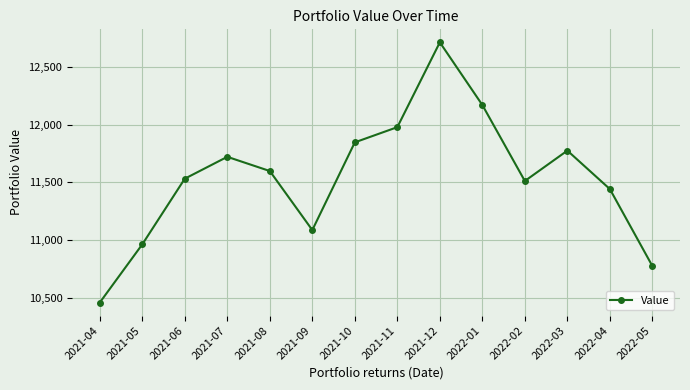

How many interior local valleys (lower than both neighbors) does the data have?

2